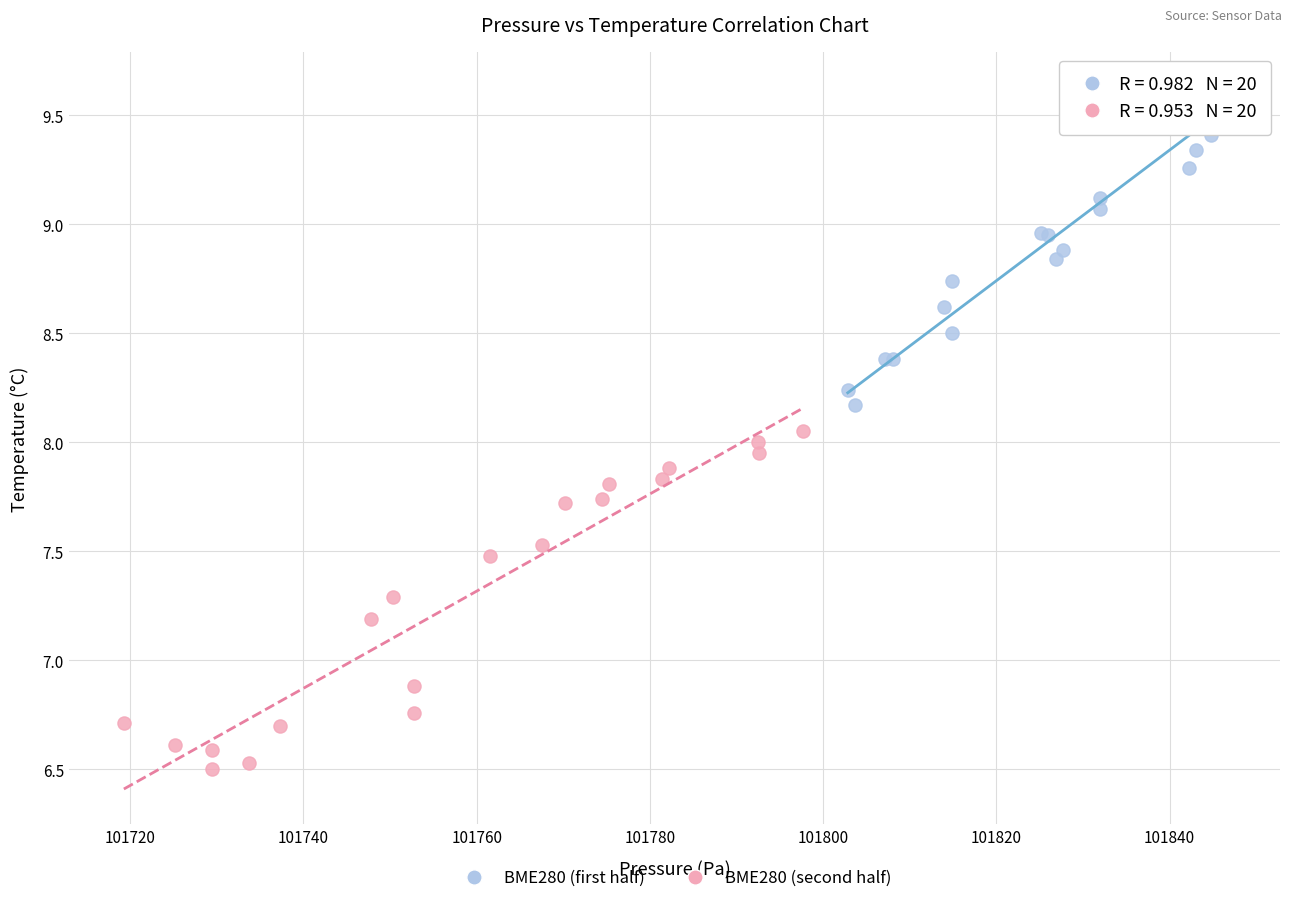

Which series reaches the maximum Y coordinate?

BME280 (first half)